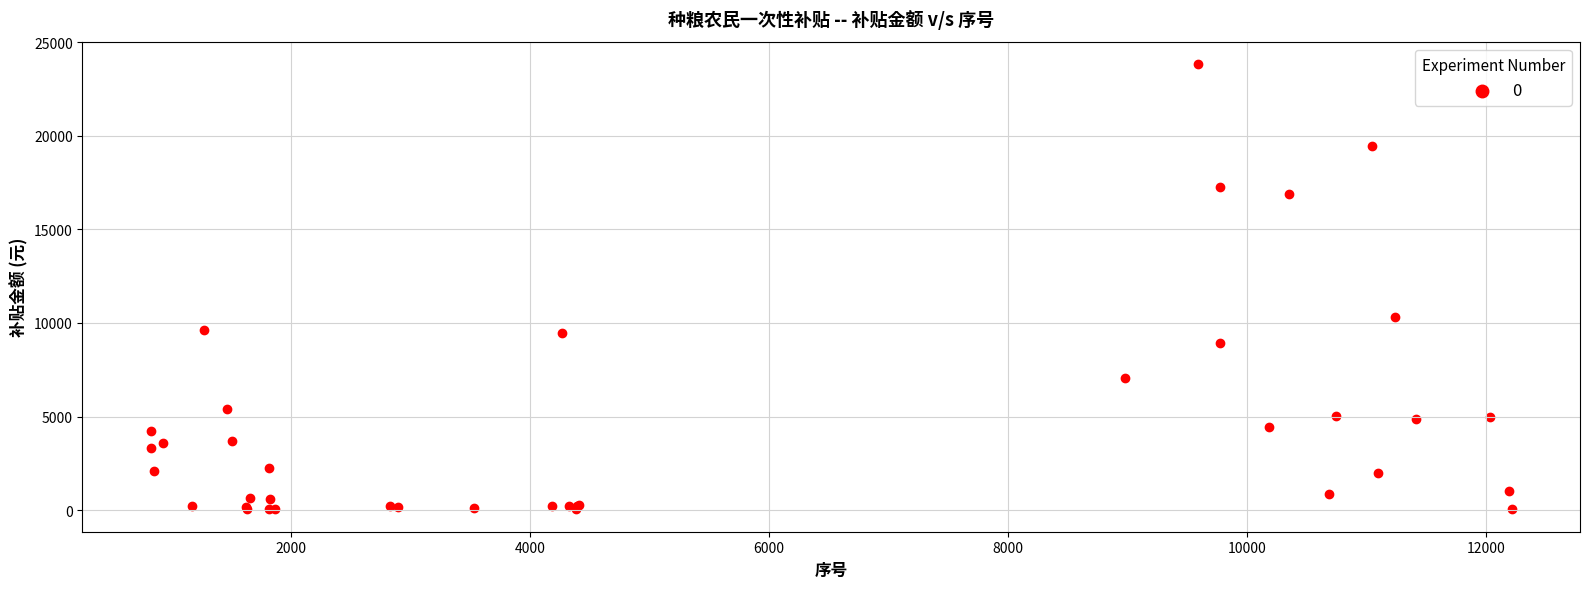

What Y value in the scatter plot is closest to 11941?

10344.5